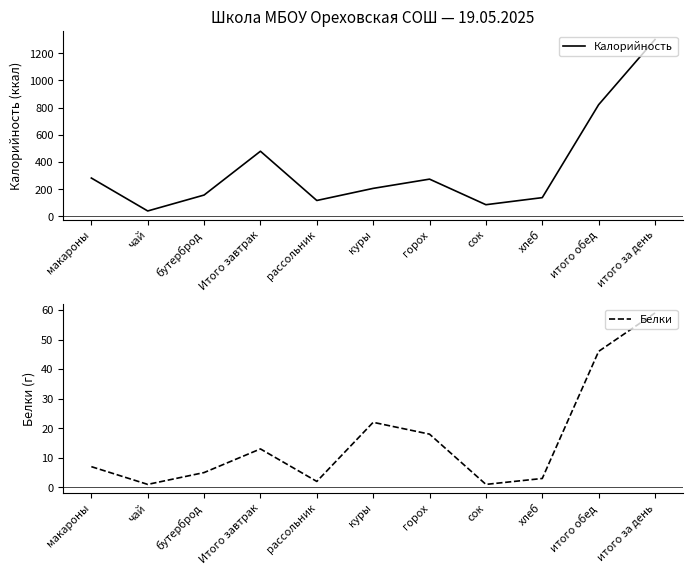

Which series has the widest spread of values?

Калорийность